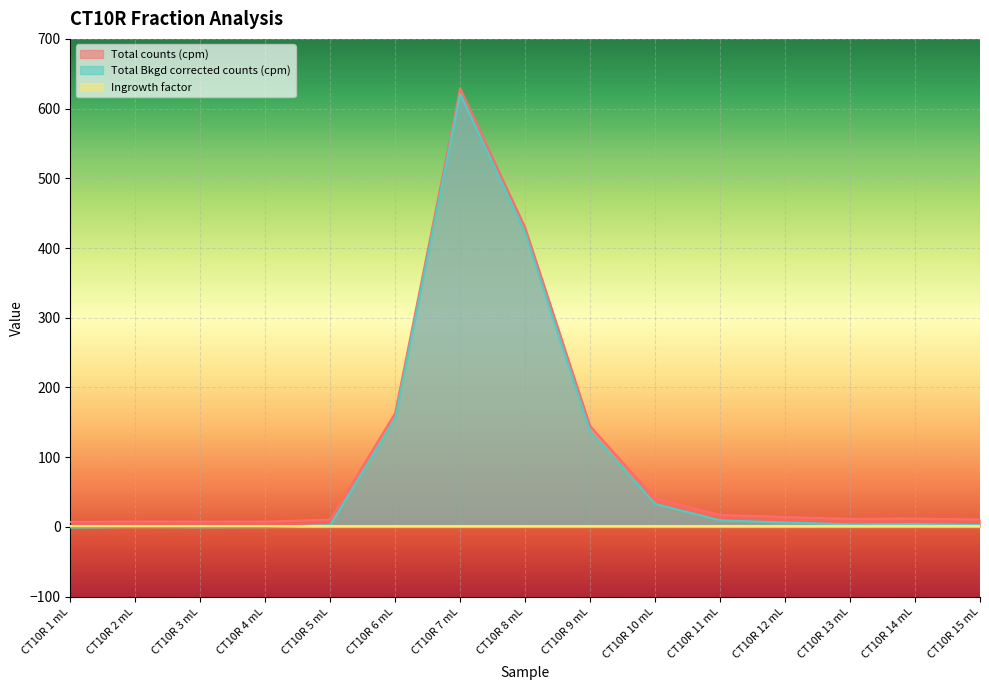

What is the difference between the second highest and minimum values in the Total counts (cpm) series?

422.6